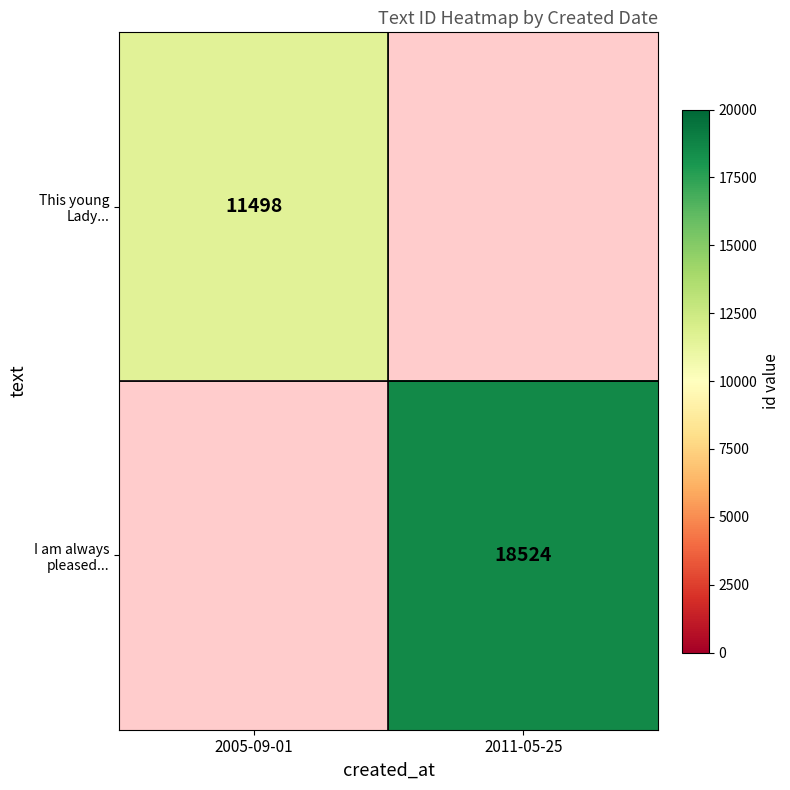

What is the maximum value shown in the chart?

18524.0